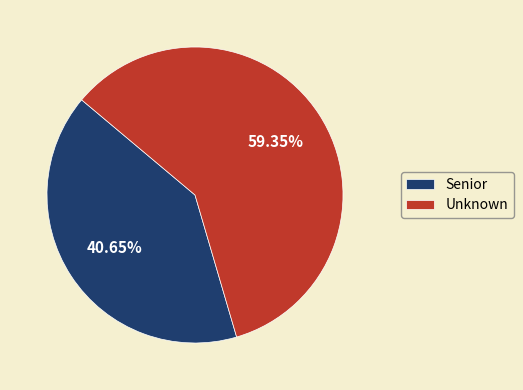

Which slice represents more than half of the pie?

Unknown